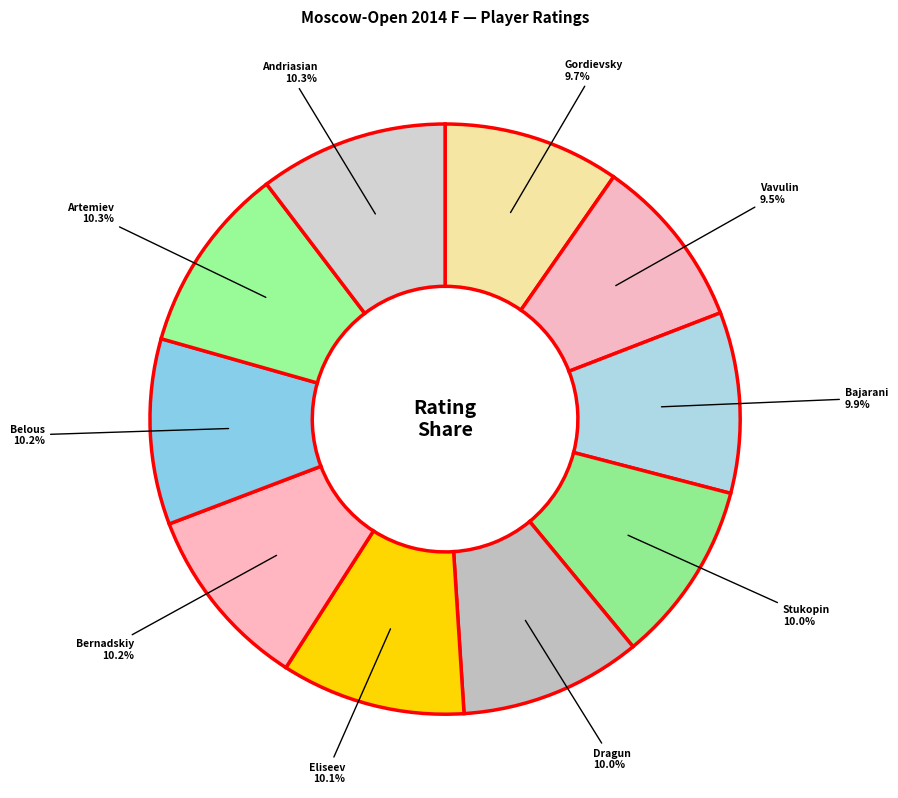

How many slices are in this pie chart?

10